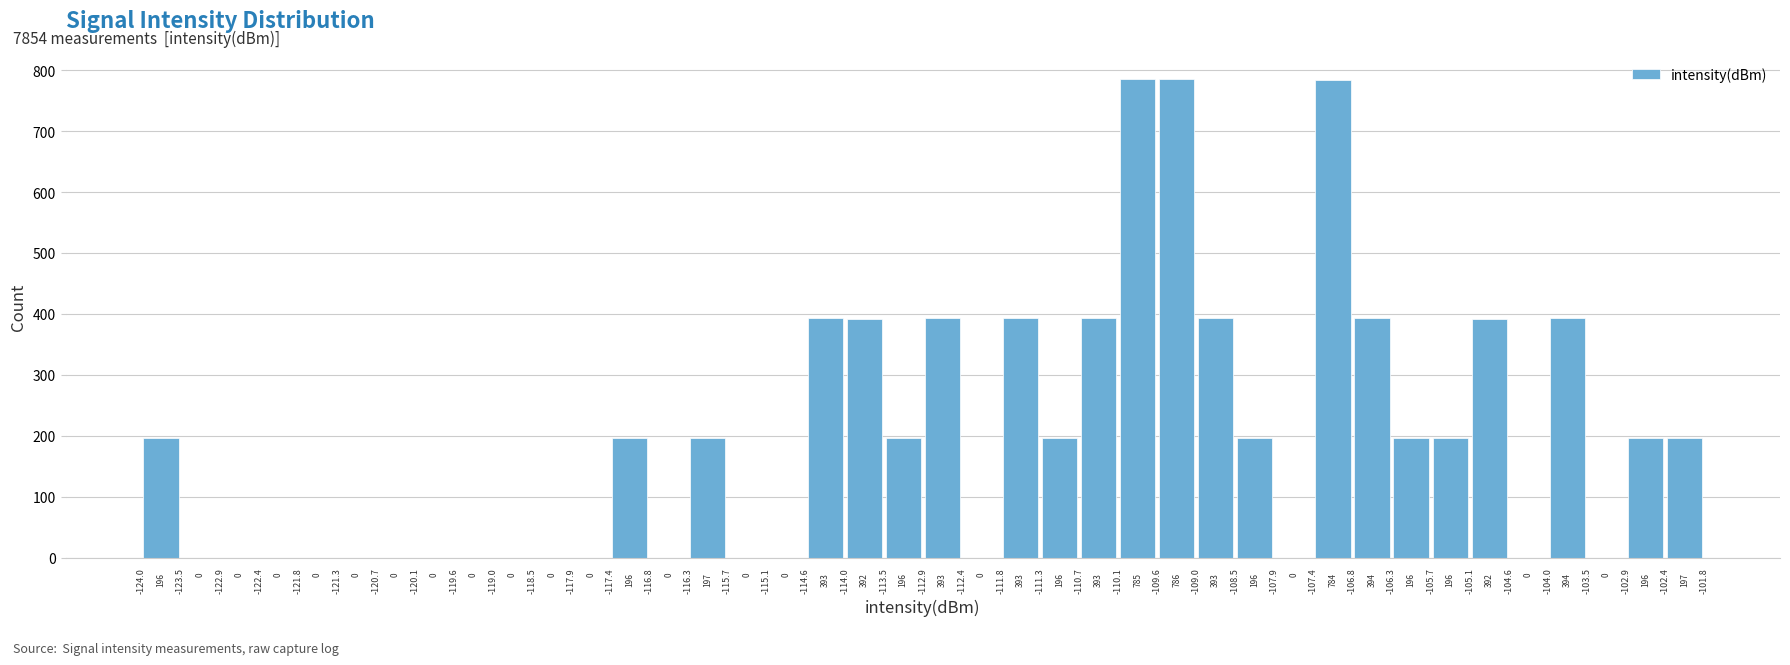

Reading left to right, transcribe this chart: for each bar, give the range it covers on the x-axis and its height.

-124.0 to -123.5: 196
-123.5 to -122.9: 0
-122.9 to -122.4: 0
-122.4 to -121.8: 0
-121.8 to -121.3: 0
-121.3 to -120.7: 0
-120.7 to -120.1: 0
-120.1 to -119.6: 0
-119.6 to -119.0: 0
-119.0 to -118.5: 0
-118.5 to -117.9: 0
-117.9 to -117.4: 0
-117.4 to -116.8: 196
-116.8 to -116.3: 0
-116.3 to -115.7: 197
-115.7 to -115.1: 0
-115.1 to -114.6: 0
-114.6 to -114.0: 393
-114.0 to -113.5: 392
-113.5 to -112.9: 196
-112.9 to -112.4: 393
-112.4 to -111.8: 0
-111.8 to -111.3: 393
-111.3 to -110.7: 196
-110.7 to -110.1: 393
-110.1 to -109.6: 785
-109.6 to -109.0: 786
-109.0 to -108.5: 393
-108.5 to -107.9: 196
-107.9 to -107.4: 0
-107.4 to -106.8: 784
-106.8 to -106.3: 394
-106.3 to -105.7: 196
-105.7 to -105.1: 196
-105.1 to -104.6: 392
-104.6 to -104.0: 0
-104.0 to -103.5: 394
-103.5 to -102.9: 0
-102.9 to -102.4: 196
-102.4 to -101.8: 197